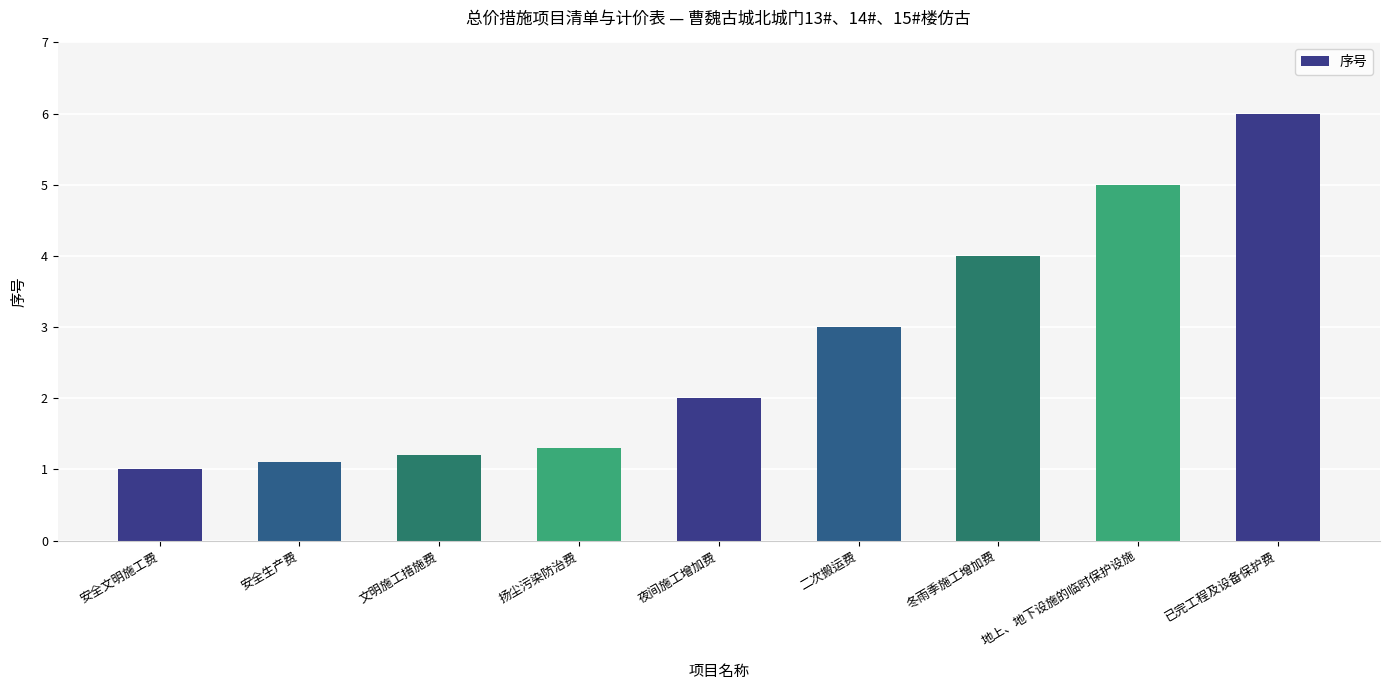

Rank the categories by value from lowest to highest.

安全文明施工费, 安全生产费, 文明施工措施费, 扬尘污染防治费, 夜间施工增加费, 二次搬运费, 冬雨季施工增加费, 地上、地下设施的临时保护设施, 已完工程及设备保护费